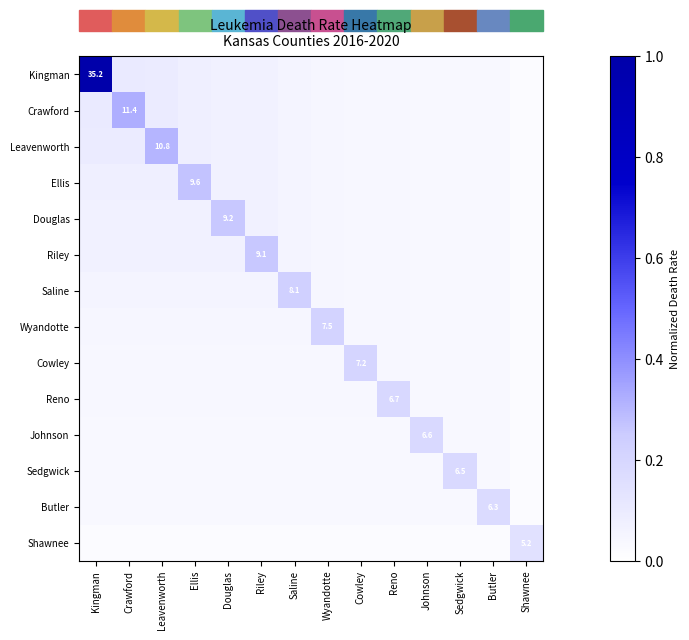

Count the number of data series in this chart.

14